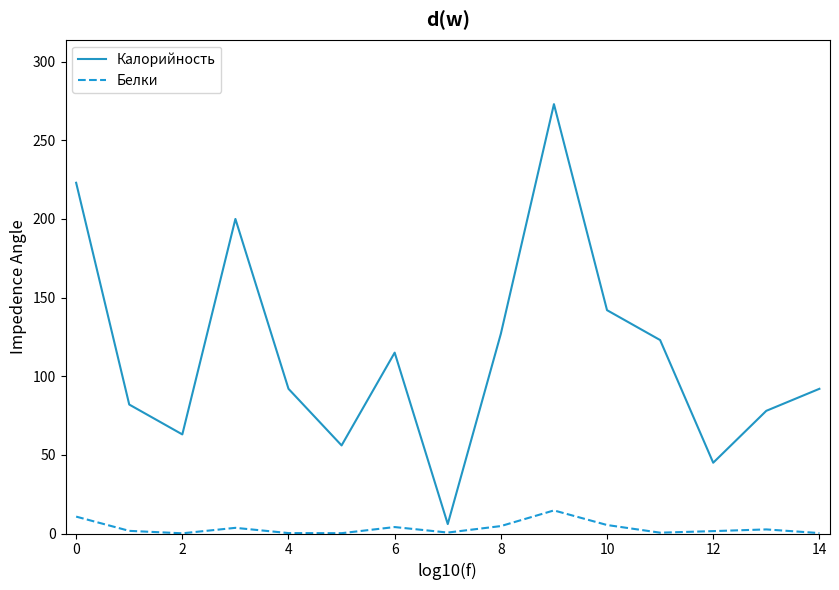

What is the maximum value for Калорийность?

273.0